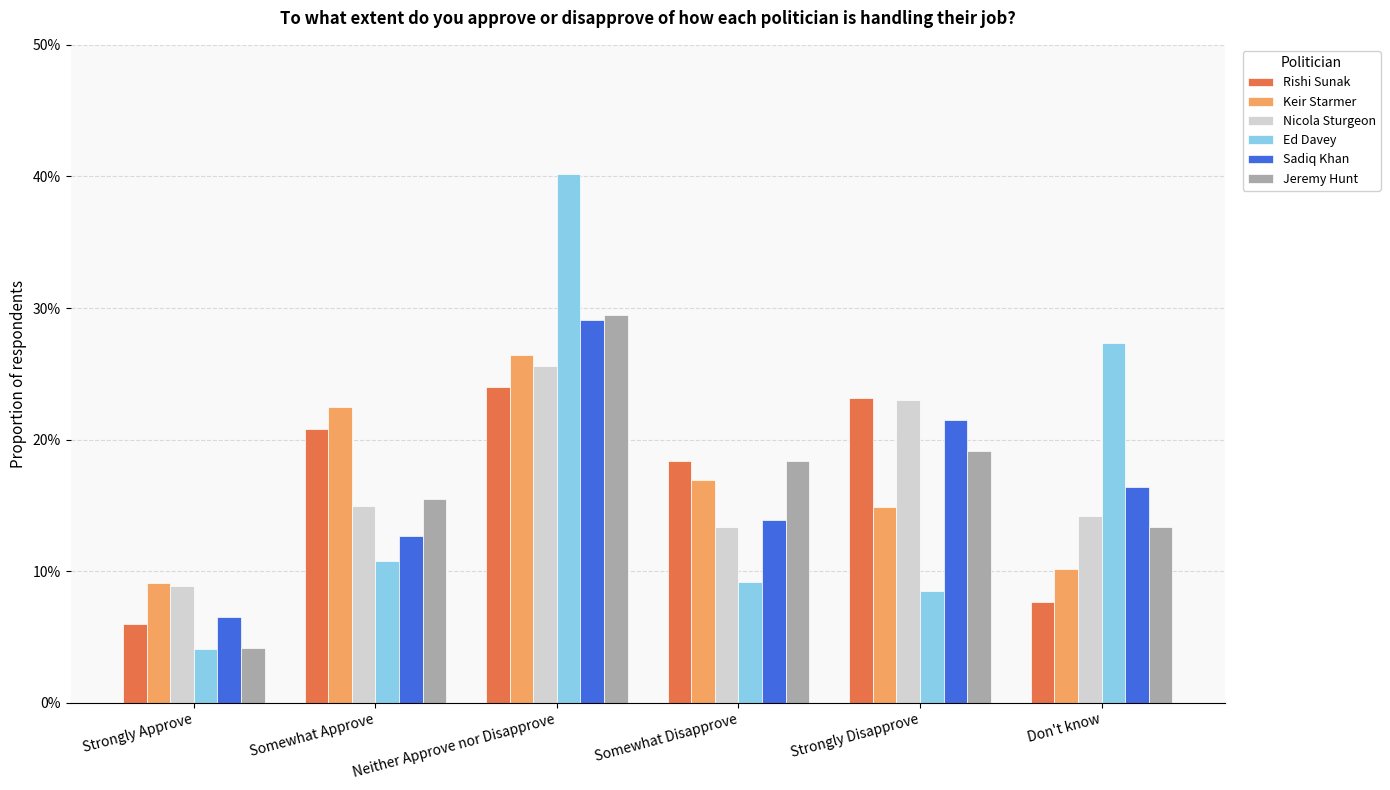

At which category does the chart reach its peak across all series?

Neither Approve nor Disapprove